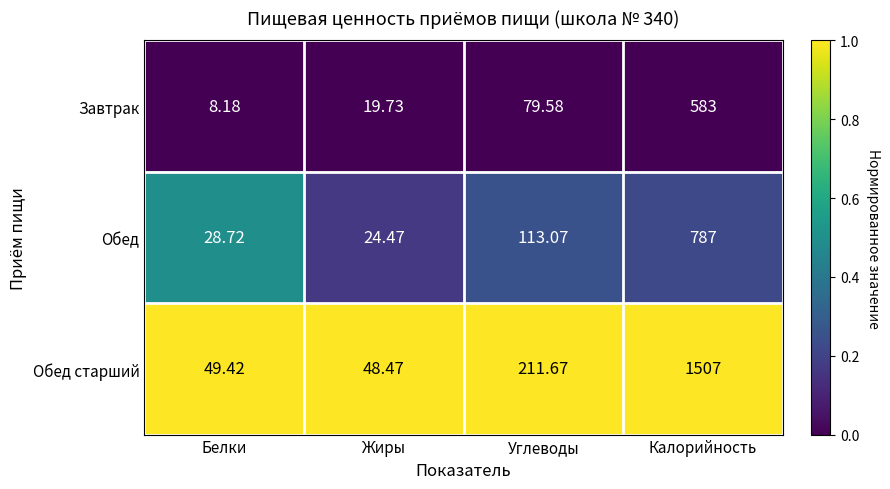

Rank the categories by Обед старший value from highest to lowest.

Калорийность, Углеводы, Белки, Жиры